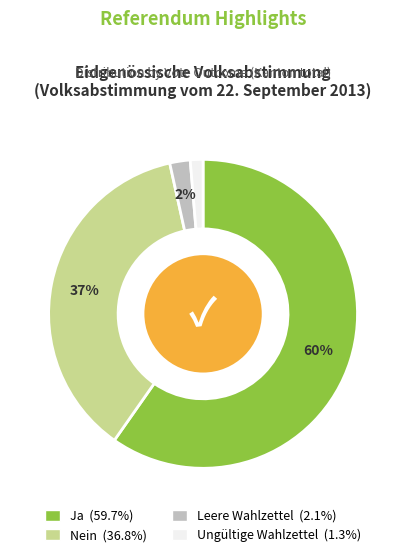

Rank the categories by value from highest to lowest.

Ja, Nein, Leere Wahlzettel, Ungültige Wahlzettel